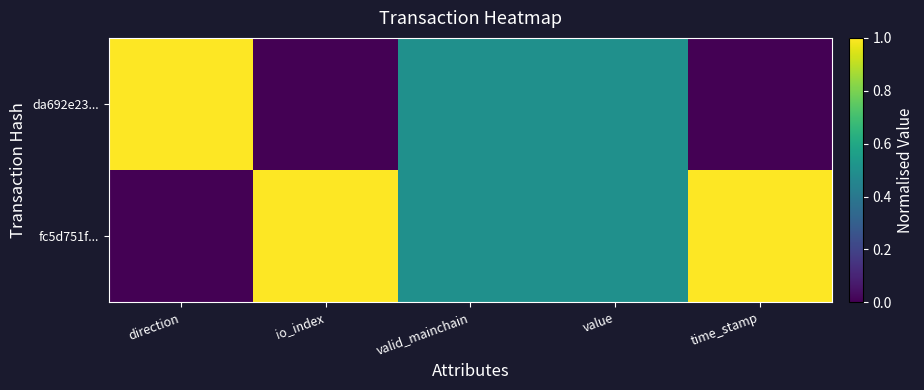

Rank the series by their average value, from highest to lowest.

fc5d751f..., da692e23...